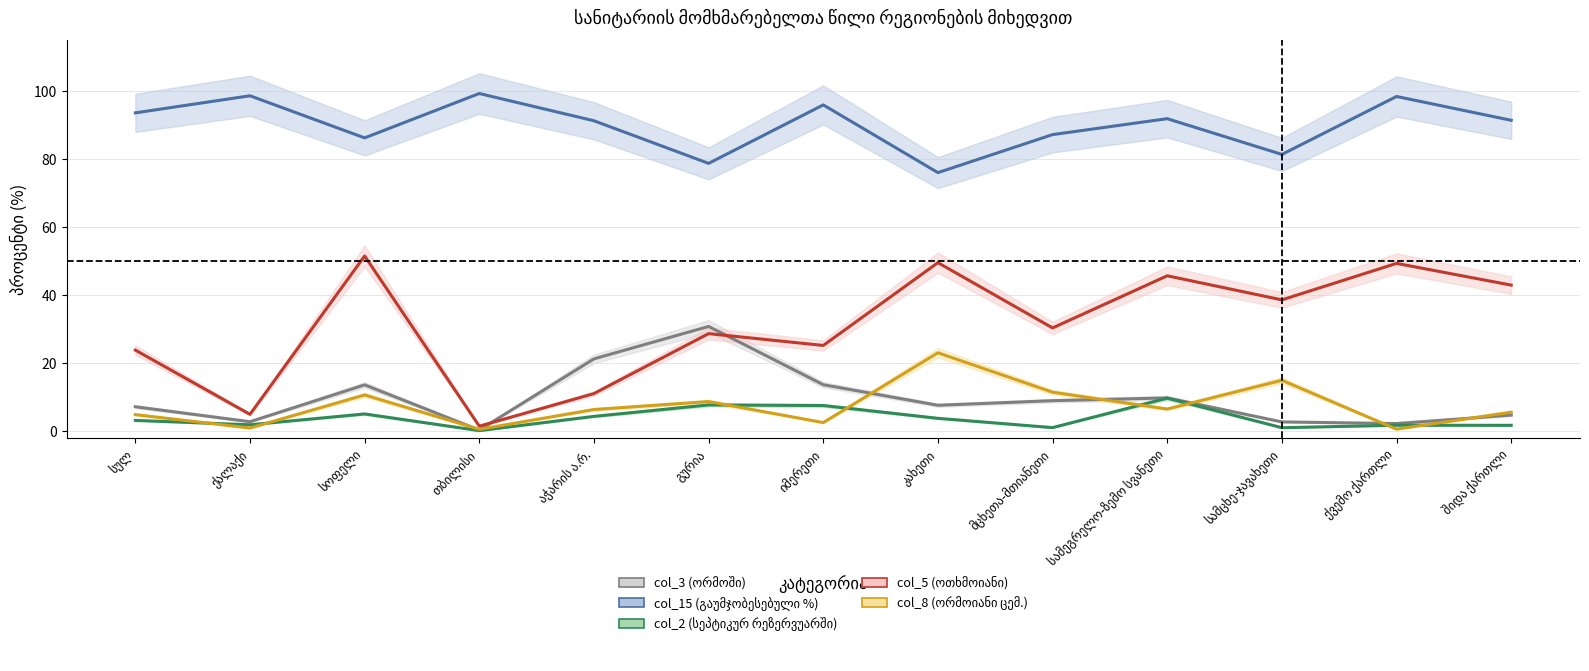

Where does the col_15 (გაუმჯობესებული %) series first go above 91?

სულ